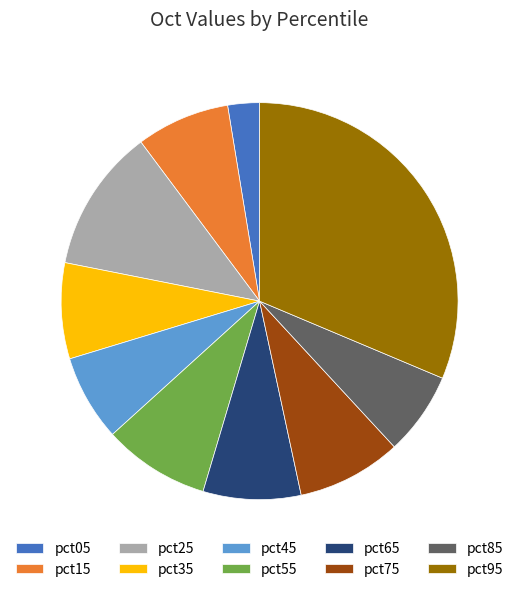

Between pct35 and pct45, which is larger?

pct35